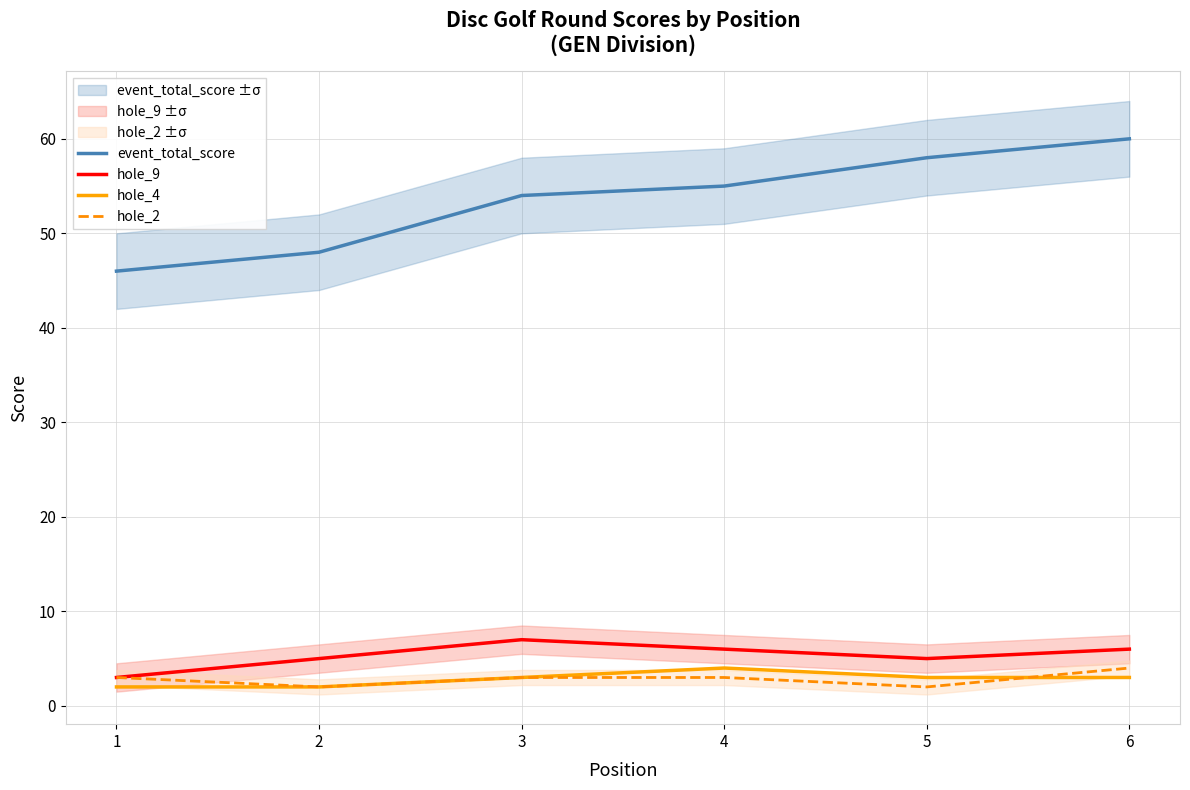

Does the chart display data point markers on the line(s)?

No